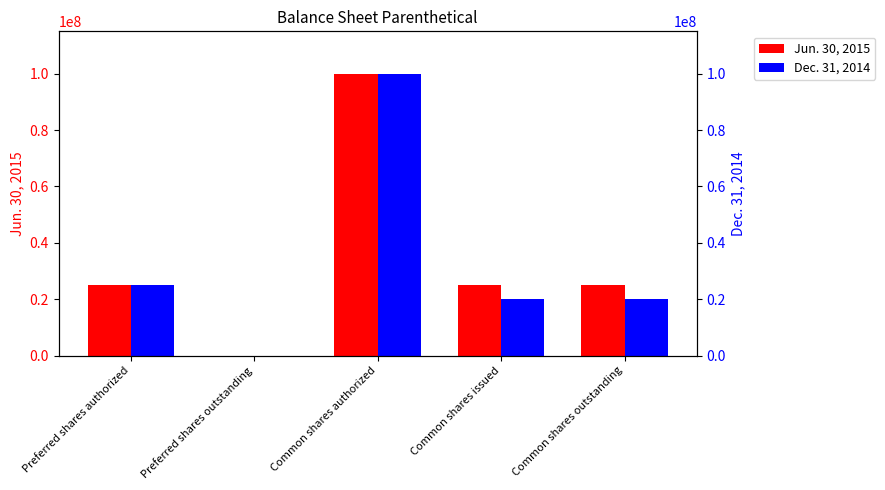

Rank the series at Preferred shares outstanding from highest to lowest value.

Jun. 30, 2015, Dec. 31, 2014